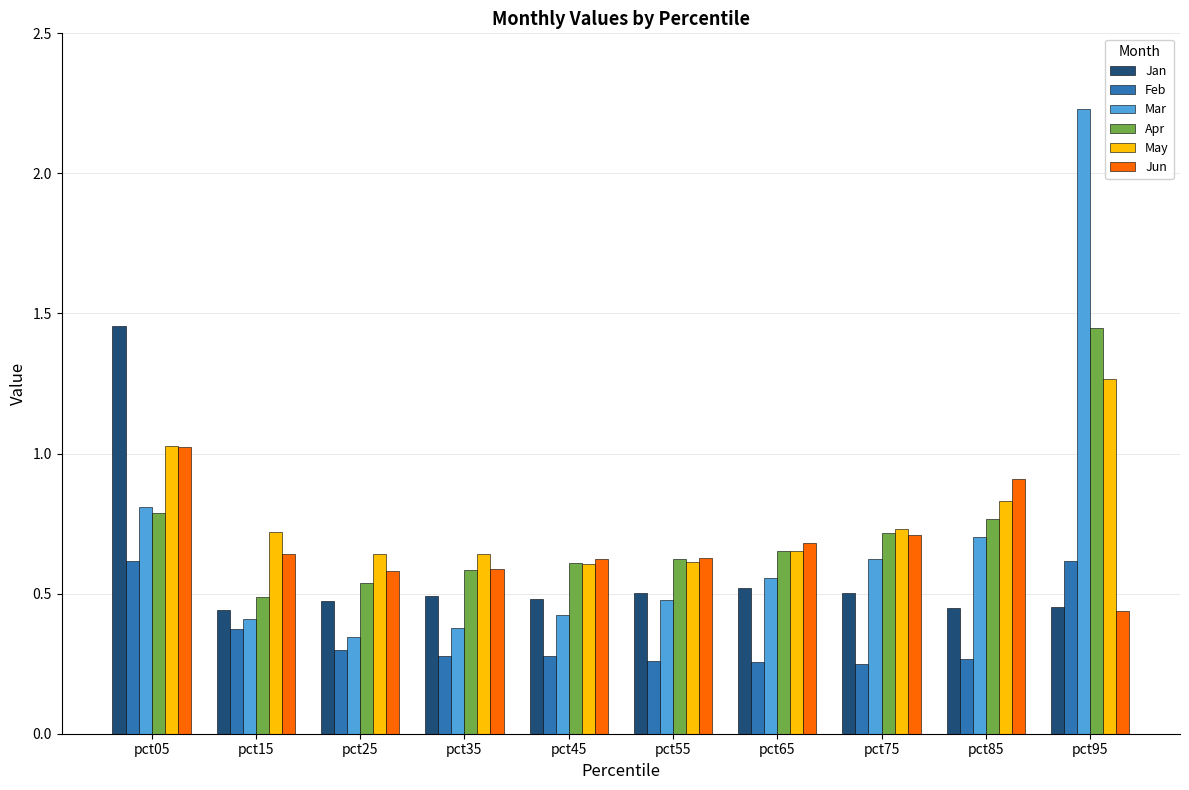

How many groups of bars are there?

10